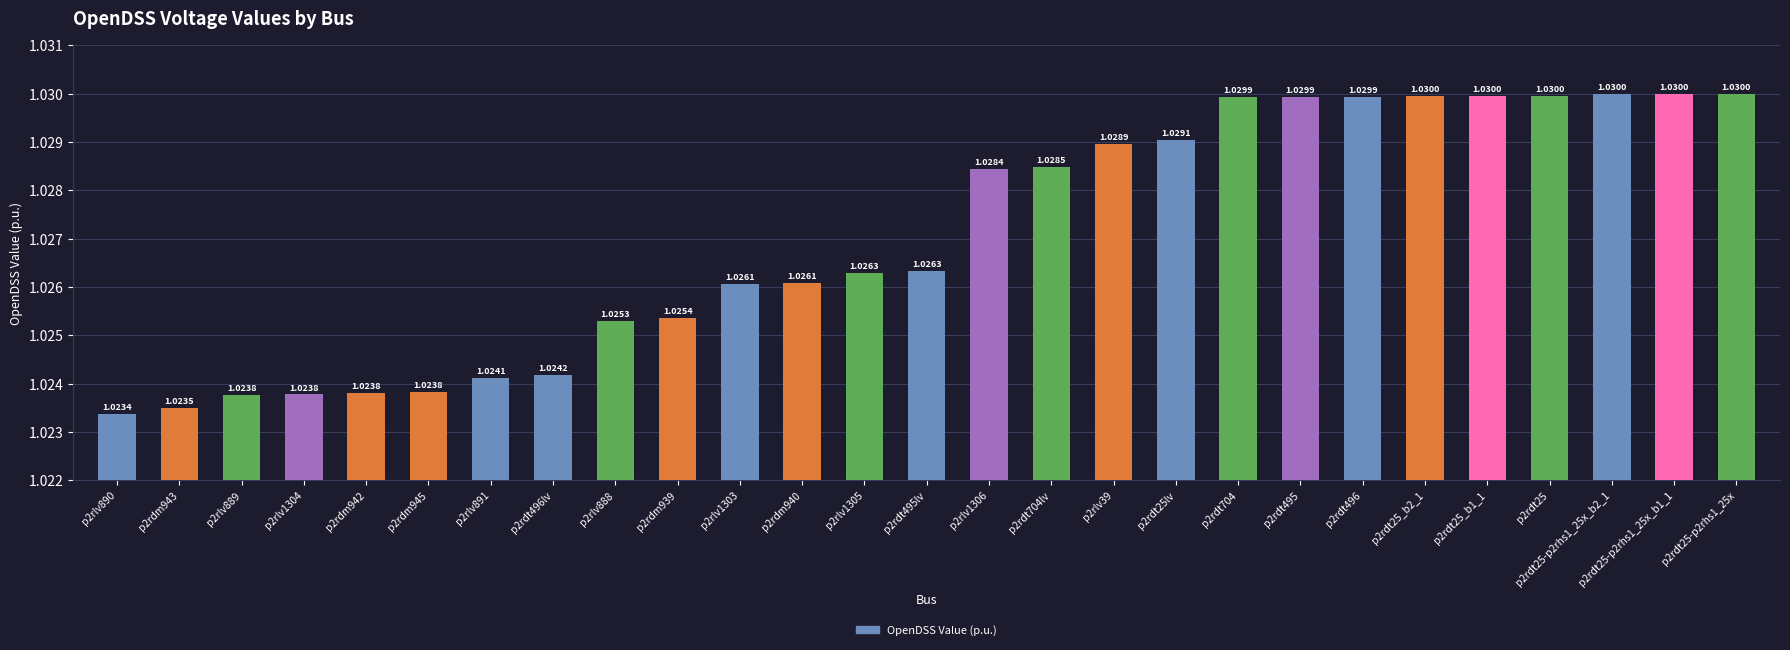

What is the label of the 5th bar from the right?

p2rdt25_b1_1